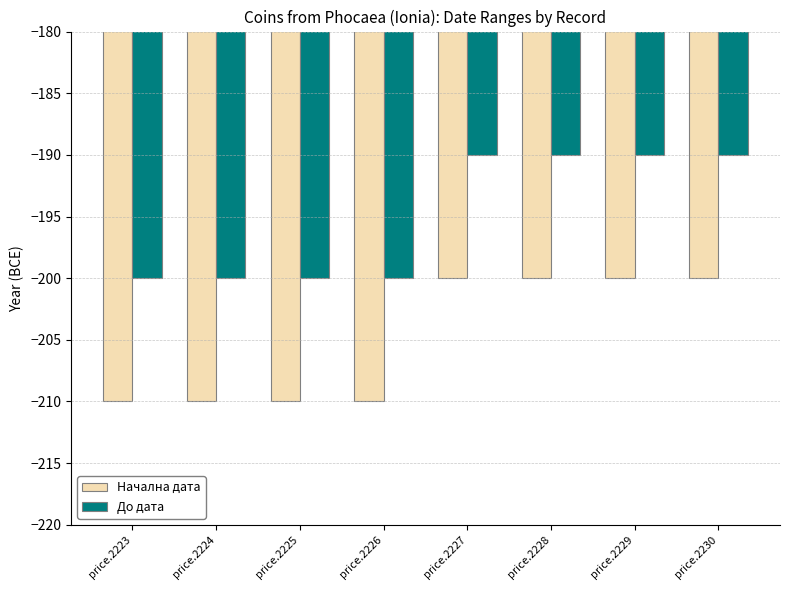

Reading right to left, transcribe all the data shown in this chart.

Начална дата: price.2230=-200	price.2229=-200	price.2228=-200	price.2227=-200	price.2226=-210	price.2225=-210	price.2224=-210	price.2223=-210
До дата: price.2230=-190	price.2229=-190	price.2228=-190	price.2227=-190	price.2226=-200	price.2225=-200	price.2224=-200	price.2223=-200